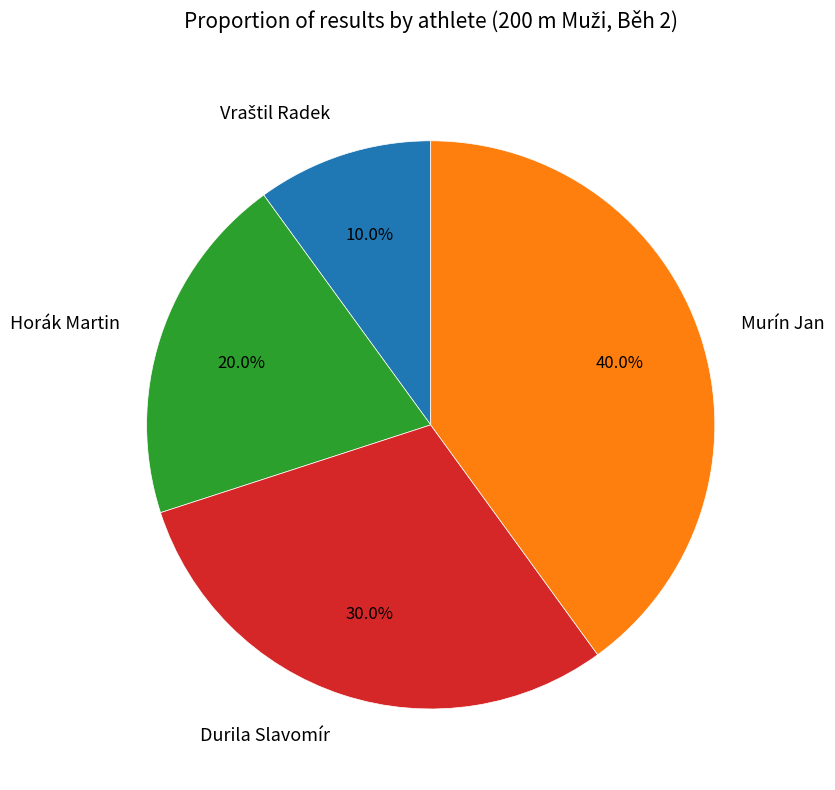

Is there a majority slice in this chart?

No